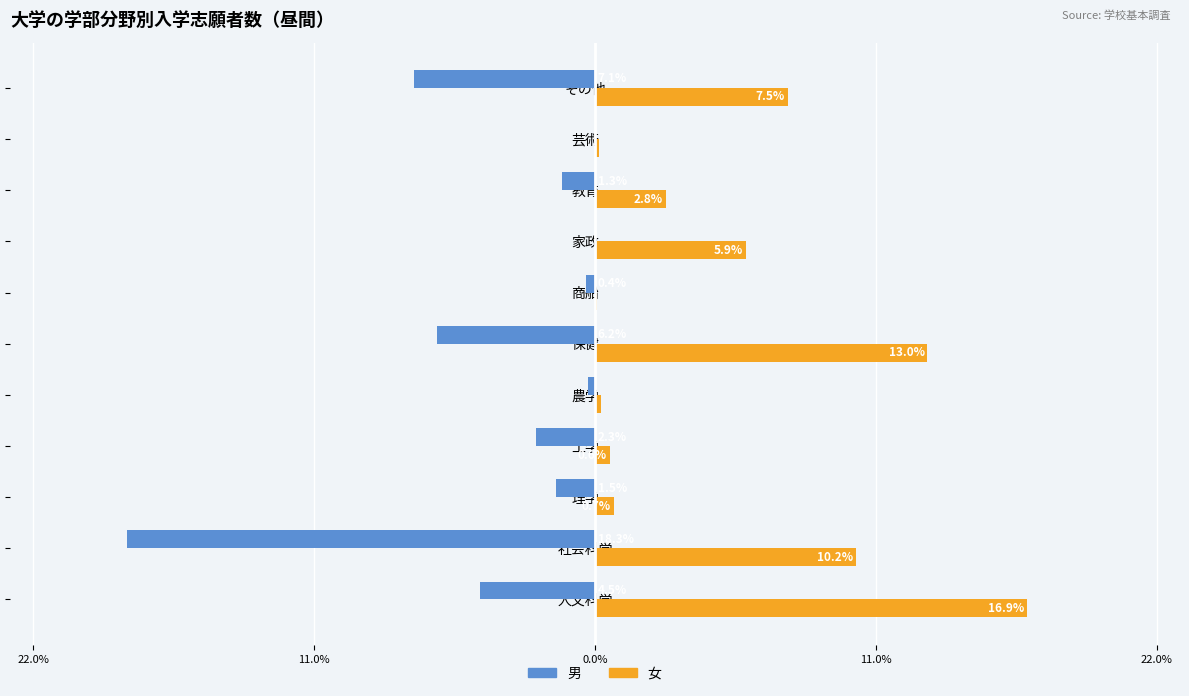

Rank the series by their maximum value, from highest to lowest.

女, 男